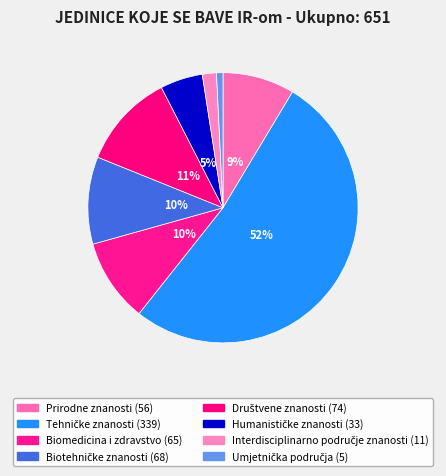

Is the sum of Humanističke znanosti and Prirodne znanosti greater than half?

No